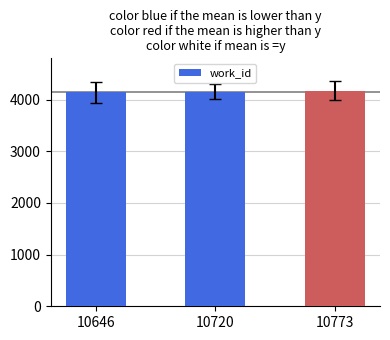

Does the chart contain any negative values?

No